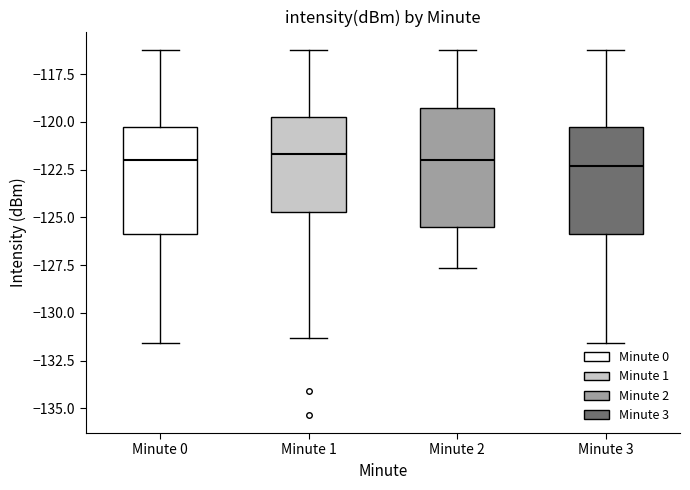

Reading left to right, transcribe this box plot: for each box, give where its median line is, the range the box spans, and where its two whiskers end, as read against the y-axis. The values are not printed on the chart, so give them approximately, as read against the axis.

Minute 0: median -122.0, box -126.0 to -120.5, whiskers -131.5 to -116.0
Minute 1: median -121.5, box -124.5 to -119.5, whiskers -131.5 to -116.0
Minute 2: median -122.0, box -125.5 to -119.5, whiskers -127.5 to -116.0
Minute 3: median -122.5, box -126.0 to -120.5, whiskers -131.5 to -116.0